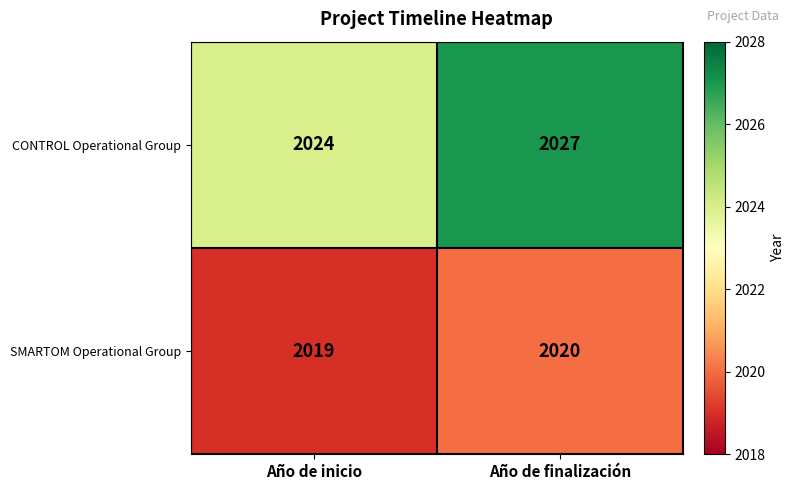

What is the difference between the maximum and minimum values in the CONTROL Operational Group series?

3